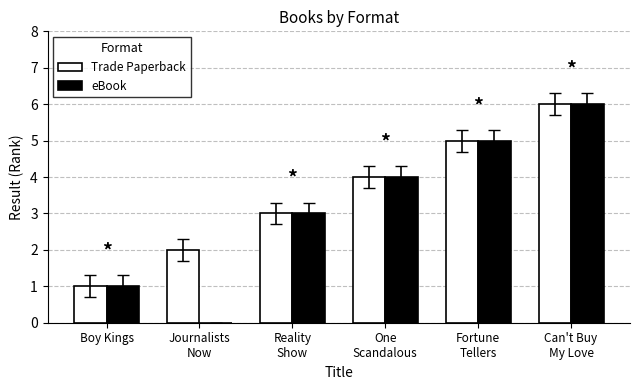

True or false: eBook has a value of 2 at Journalists
Now.

False